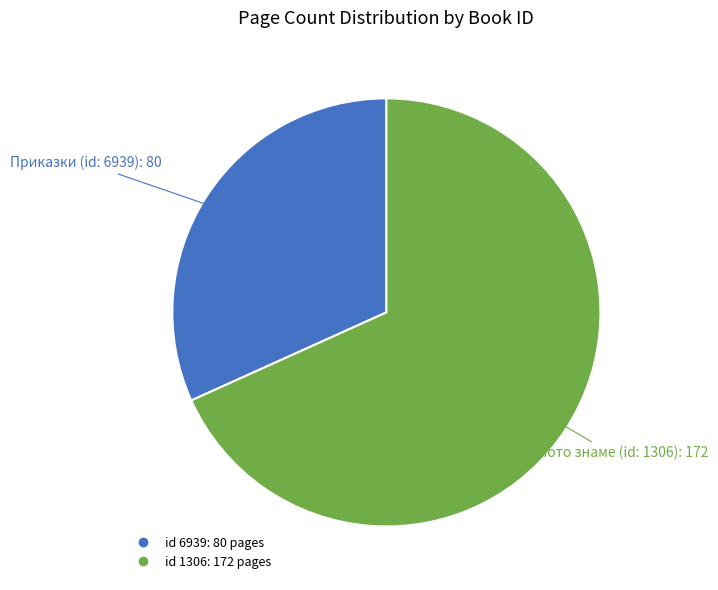

Is there a majority slice in this chart?

Yes